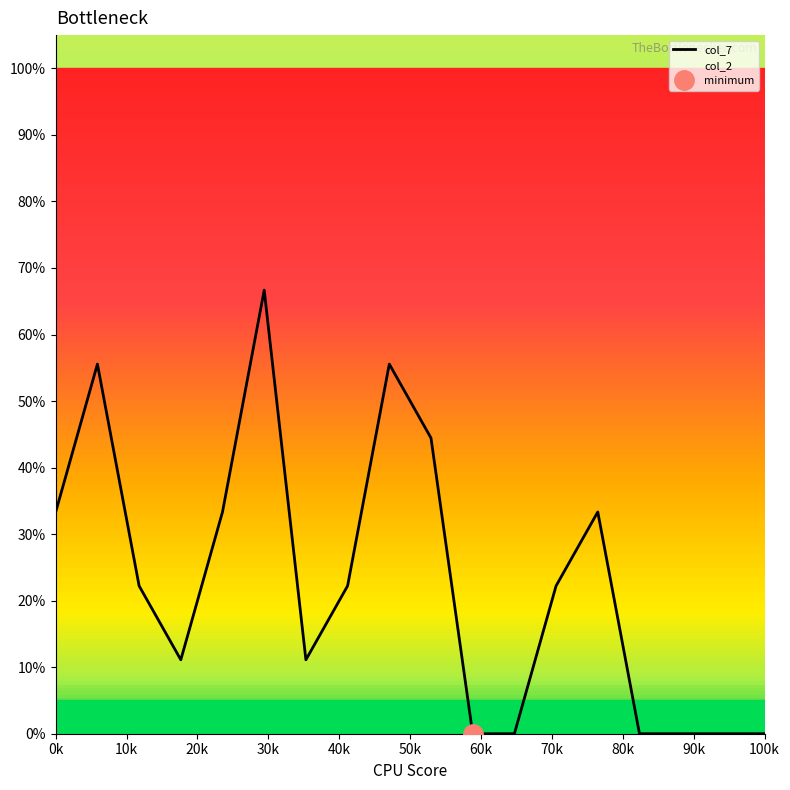

Which series has the widest spread of values?

col_7